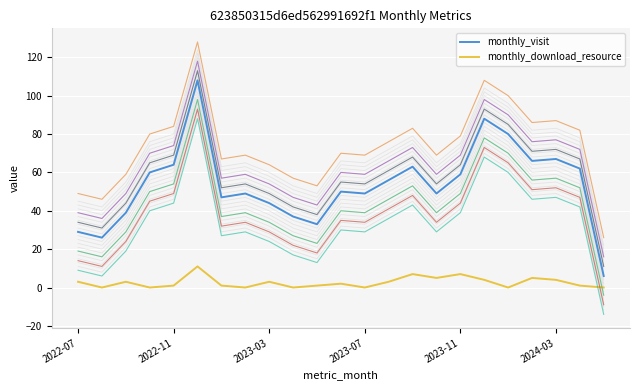

Reading left to right, list all the values displayed in this chart.

monthly_visit: 29	26	39	60	64	108	47	49	44	37	33	50	49	56	63	49	59	88	80	66	67	62	6
monthly_download_resource: 3	0	3	0	1	11	1	0	3	0	1	2	0	3	7	5	7	4	0	5	4	1	0